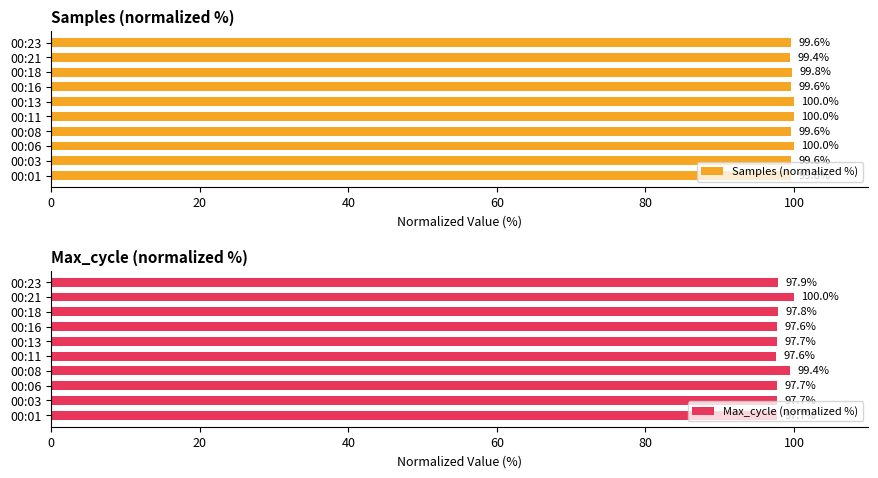

How many groups of bars are there?

10